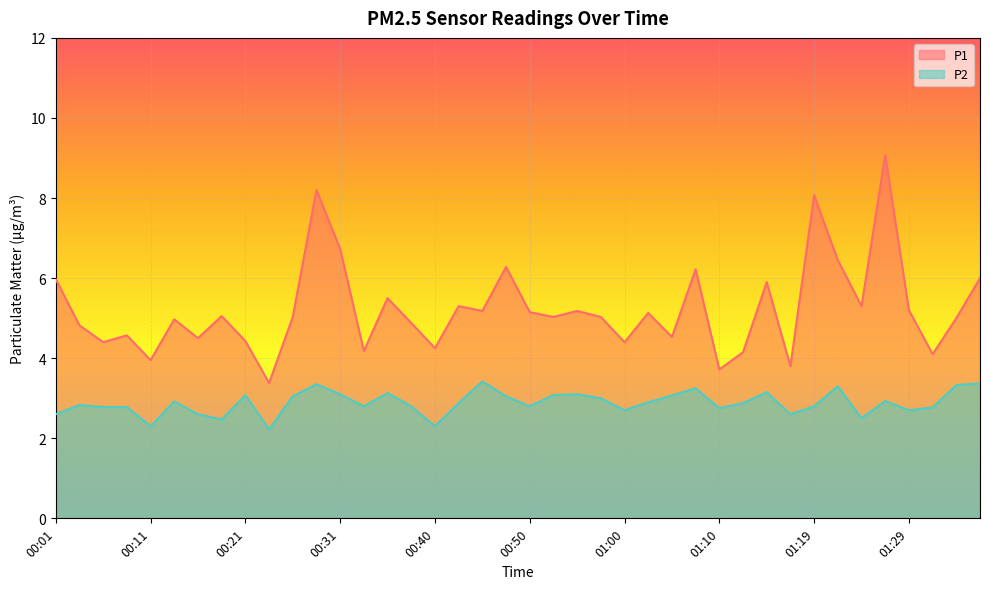

What position from the right is 00:53?

19